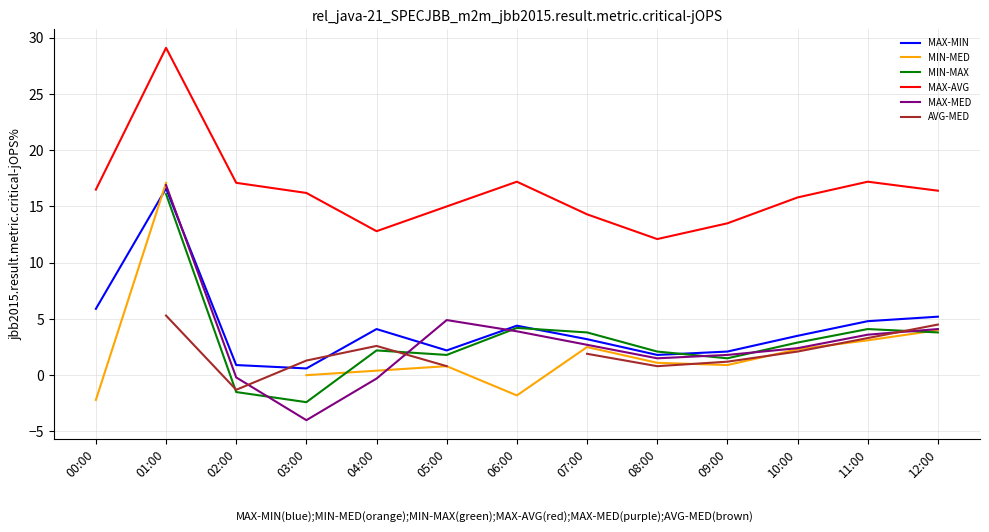

True or false: MAX-MIN and MAX-AVG cross at least once.

False